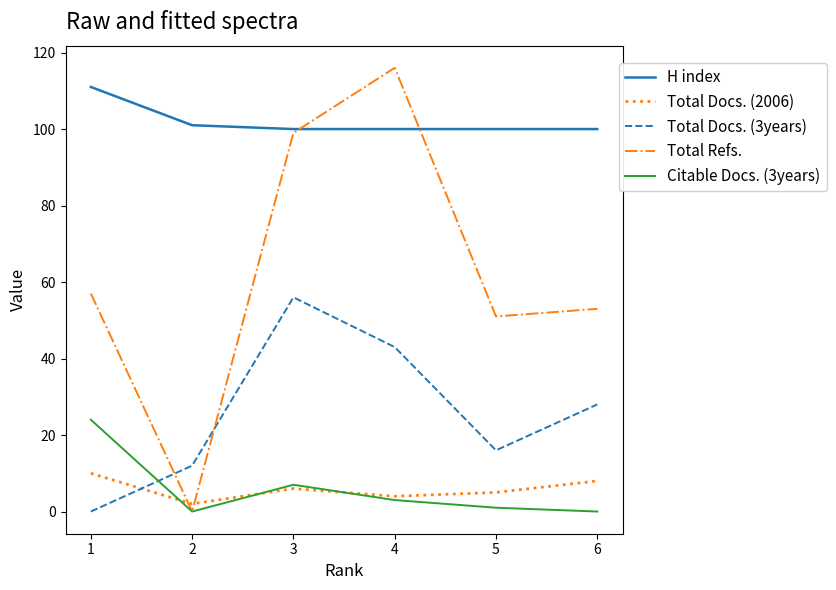

The value of Citable Docs. (3years) at 2 is -12. True or false?

False